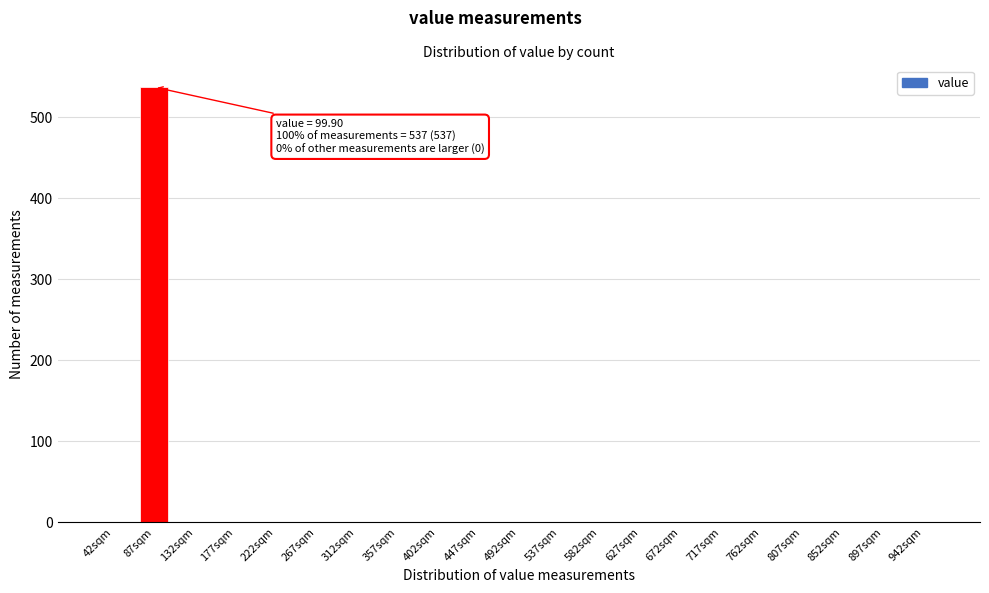

Reading left to right, what are all the values shown in this chart?

42sqm=0	87sqm=537	132sqm=0	177sqm=0	222sqm=0	267sqm=0	312sqm=0	357sqm=0	402sqm=0	447sqm=0	492sqm=0	537sqm=0	582sqm=0	627sqm=0	672sqm=0	717sqm=0	762sqm=0	807sqm=0	852sqm=0	897sqm=0	942sqm=0